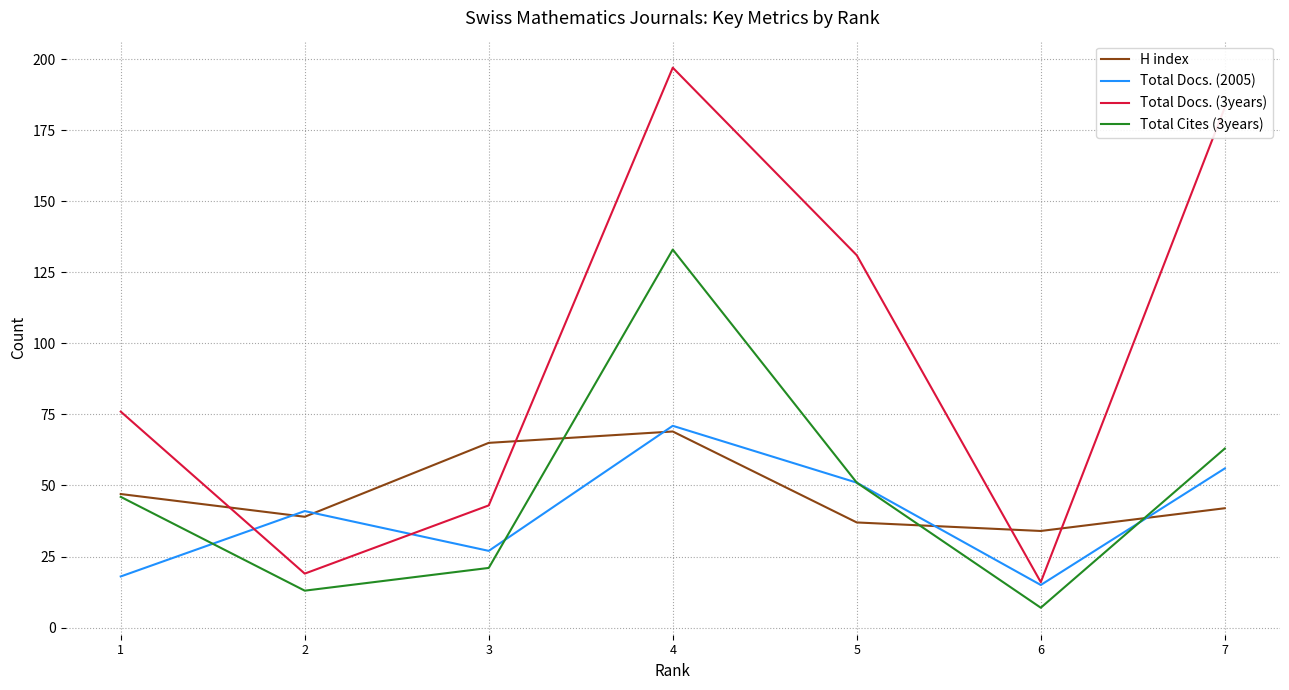

Does the chart have visible grid lines?

Yes